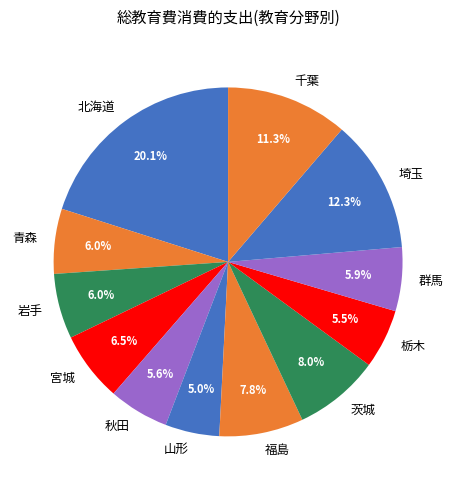

The 山形 slice represents 1% of the pie. True or false?

False